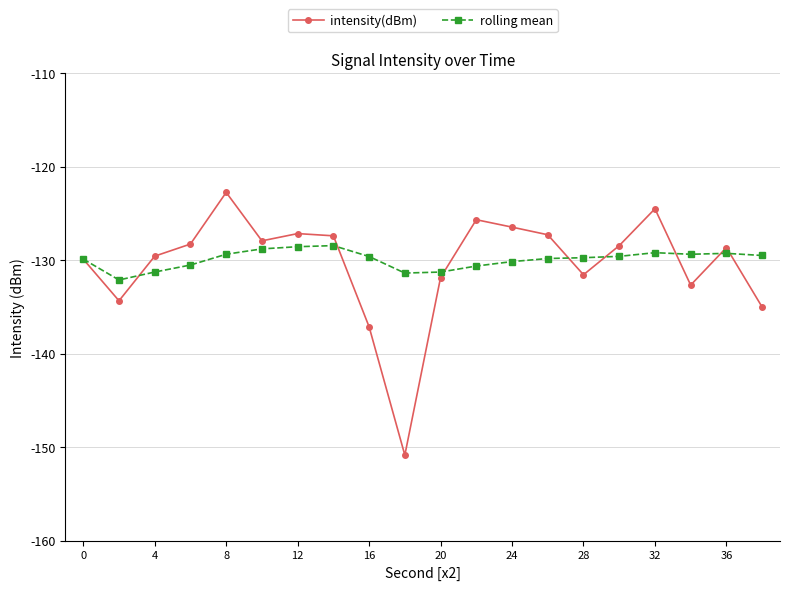

What is the difference between the maximum and minimum values in the intensity(dBm) series?

28.1